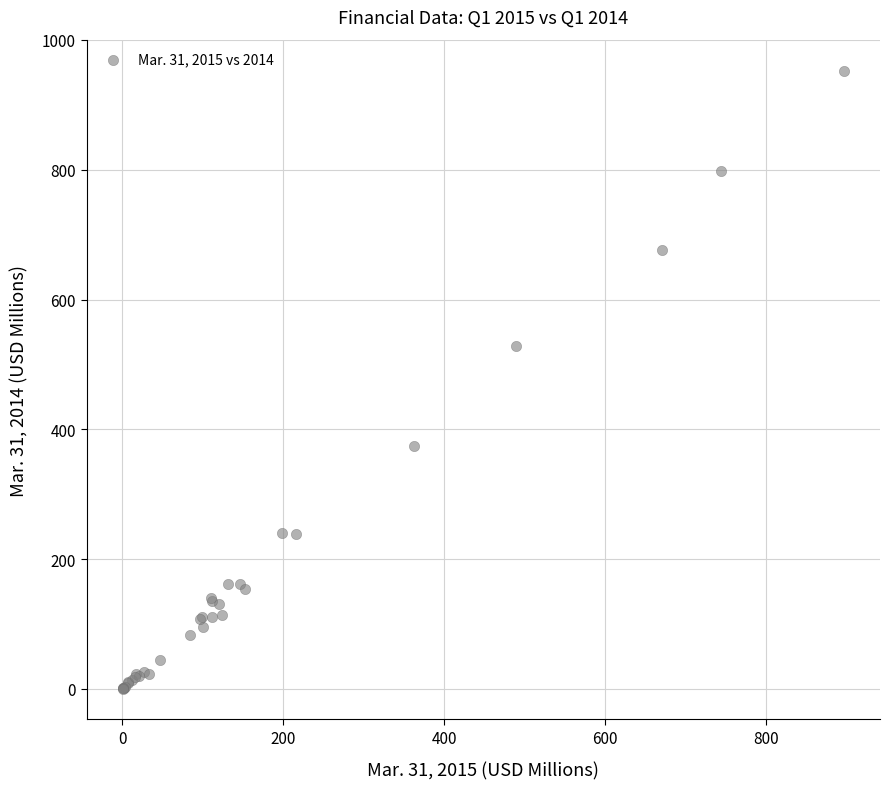

What Y value in the scatter plot is closest to 476?

528.9